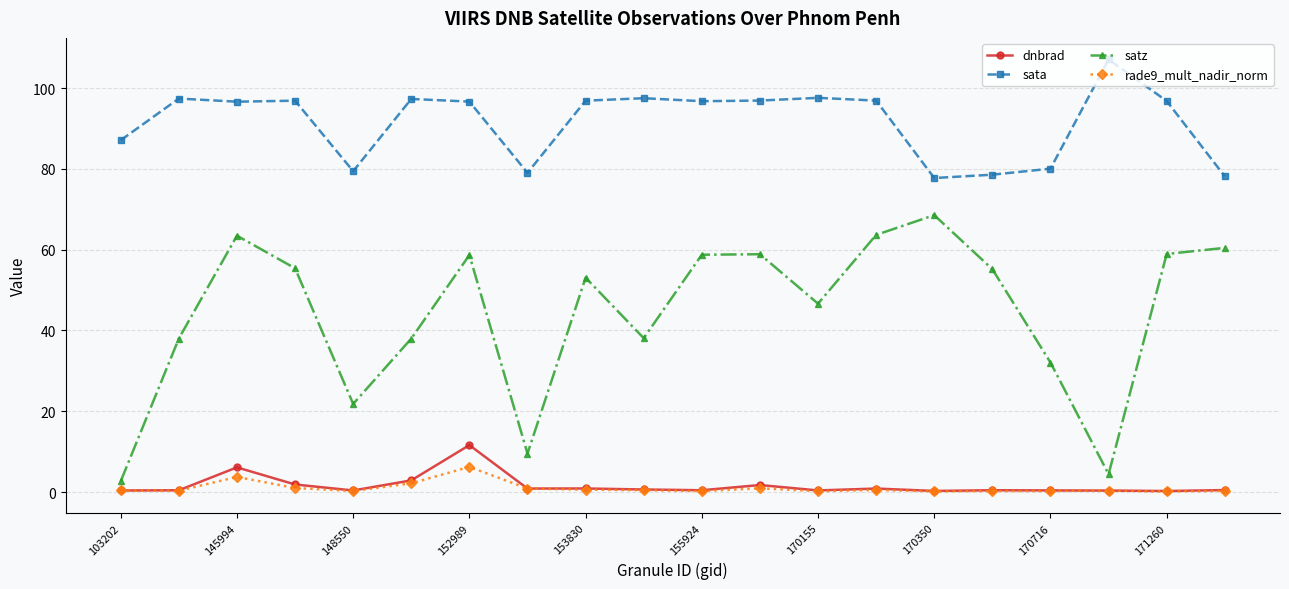

Which series has the largest range (max minus min)?

satz